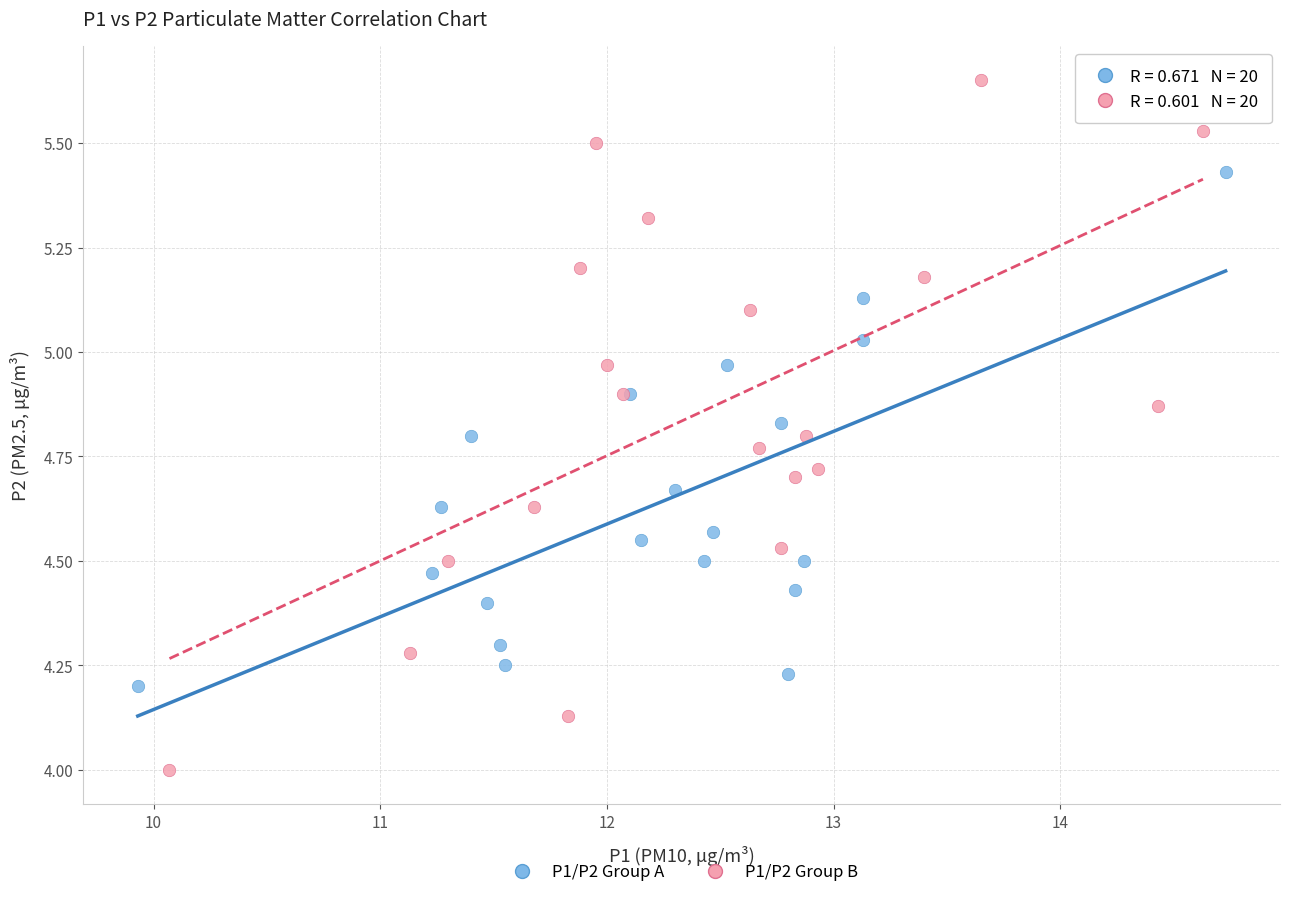

Which series reaches the maximum Y coordinate?

P1/P2 Group B